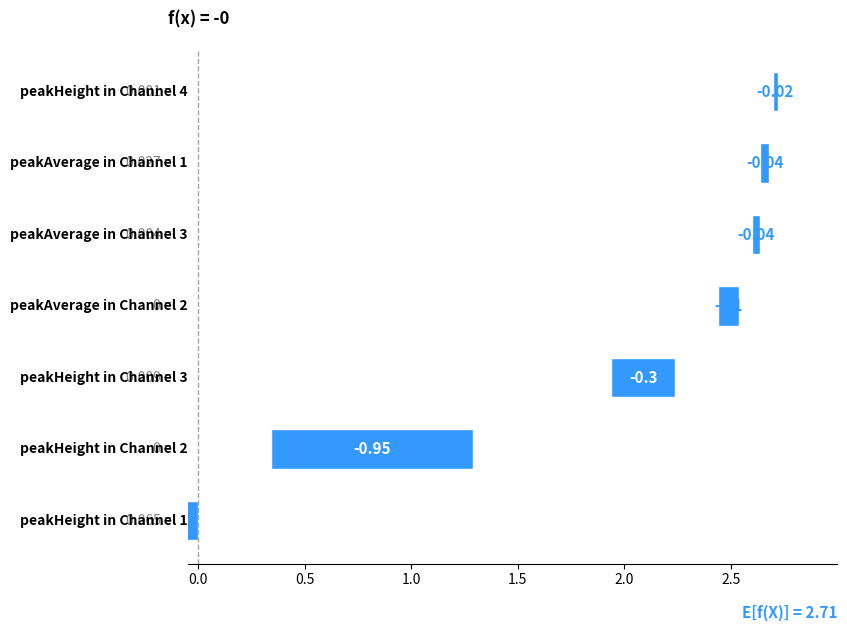

What is the sum of the values at 2.0 and 1.0?

-0.3